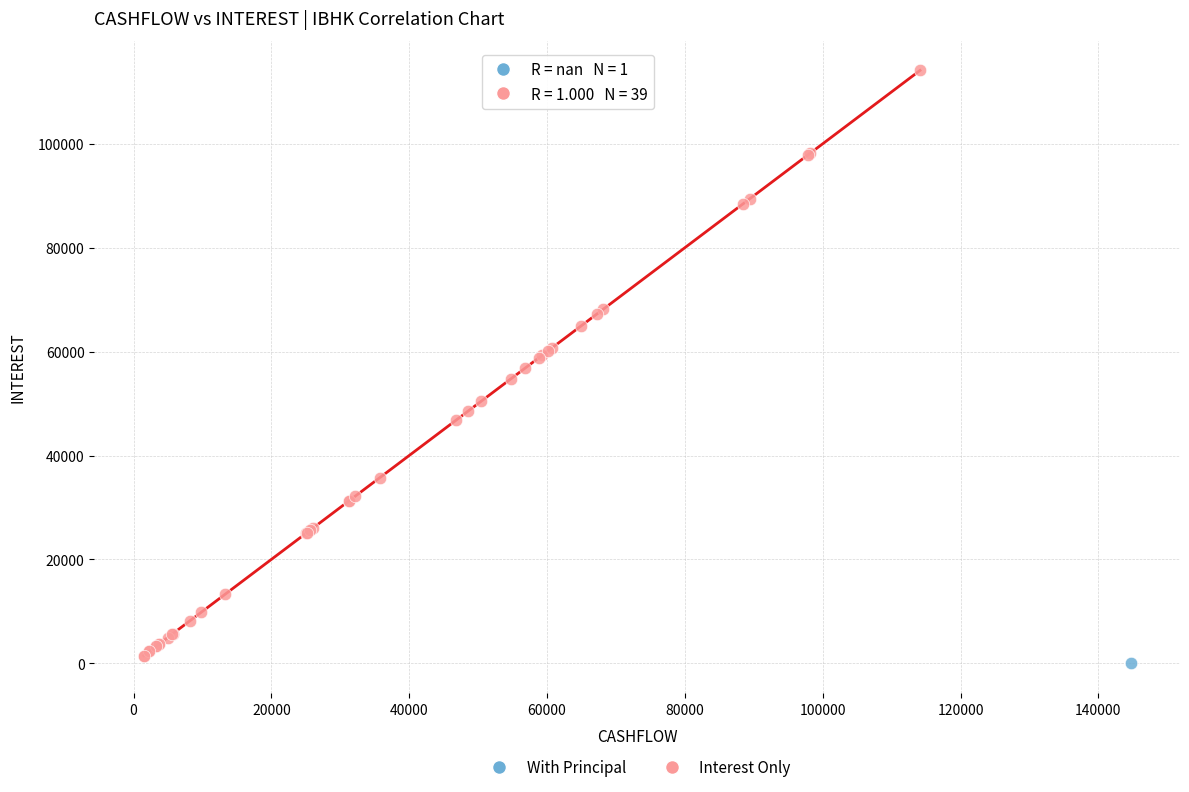

What are all the series names shown in the legend?

With Principal, Interest Only